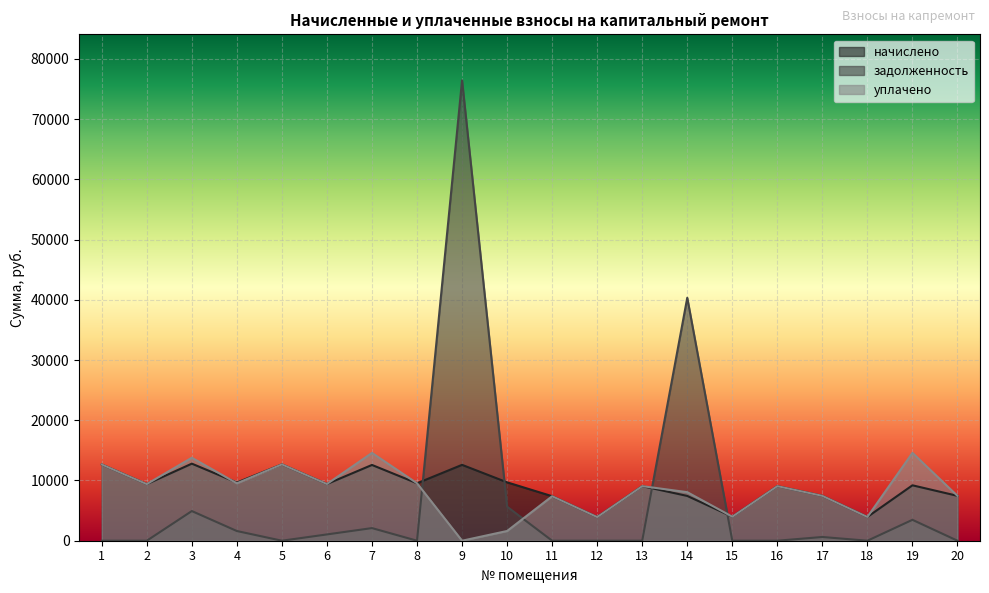

At how many categories does at least one series exceed 47927?

1